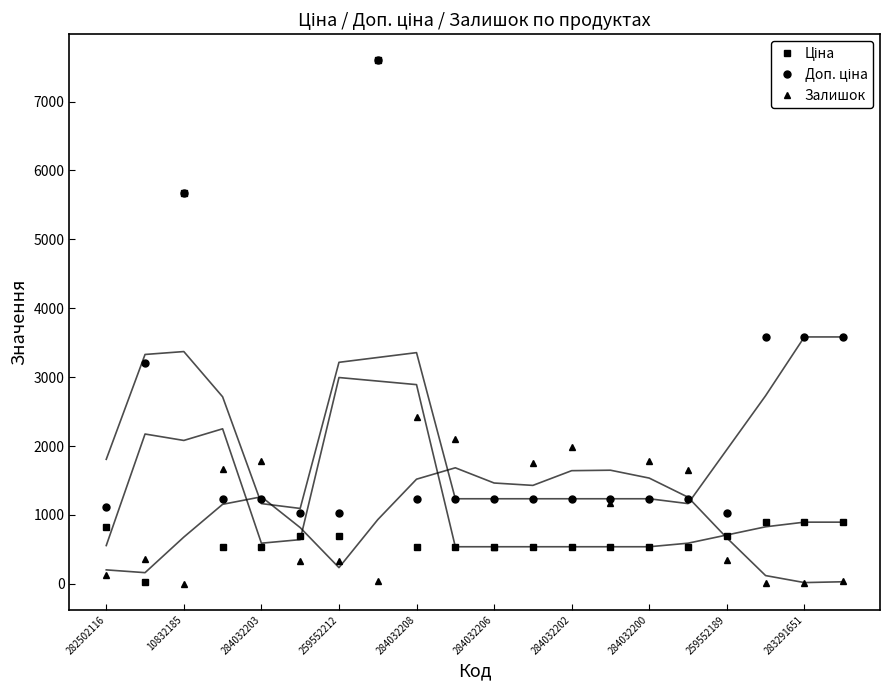

At how many categories does at least one series exceed 3287?

5